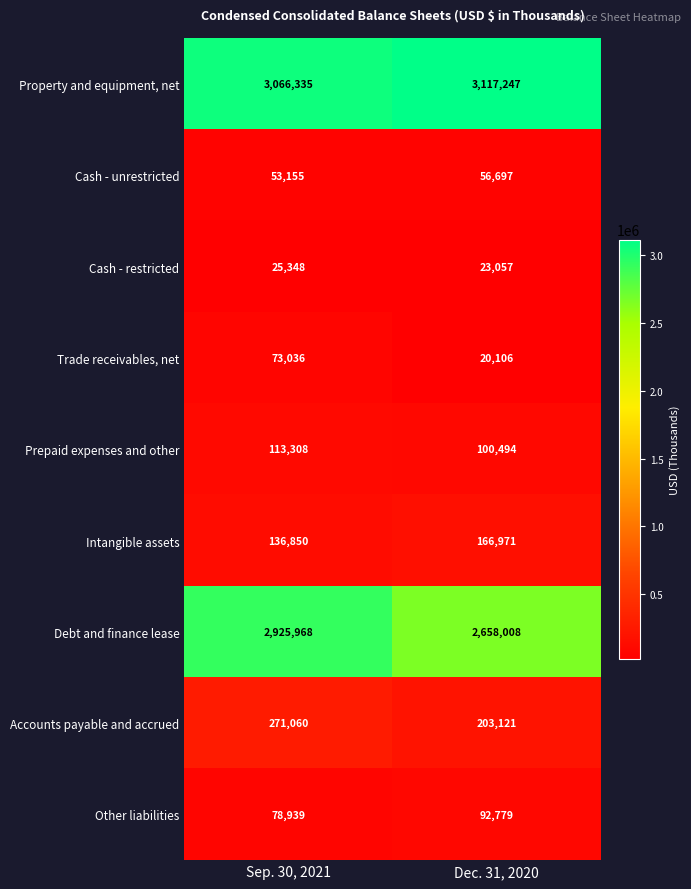

Is the value of Property and equipment, net at Sep. 30, 2021 greater than the value of Other liabilities at Sep. 30, 2021?

Yes